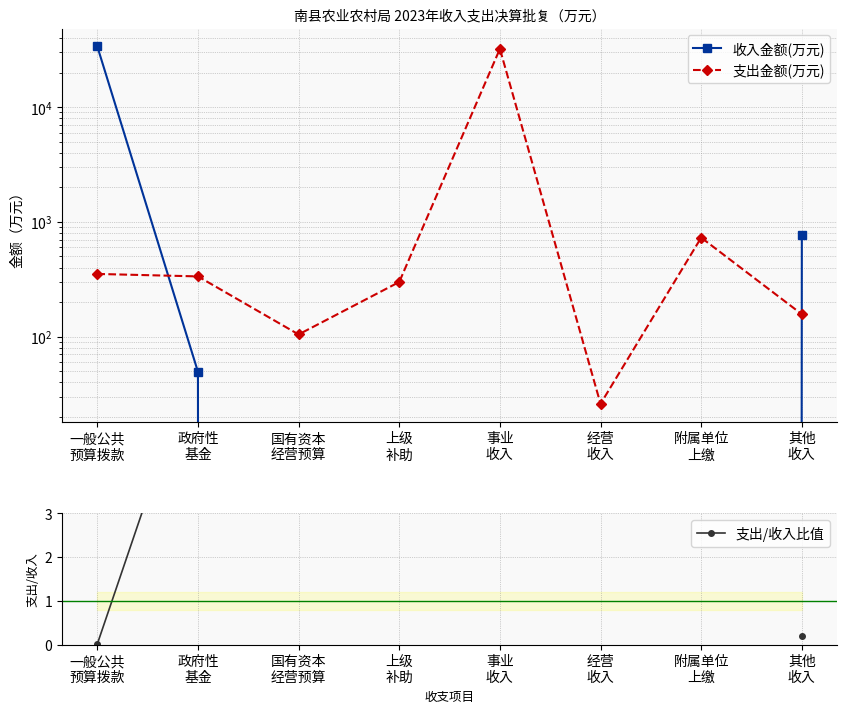

Which category has the highest value in the 支出金额(万元) series?

事业
收入